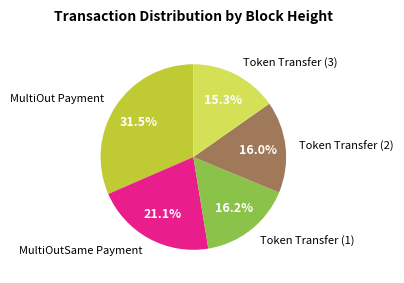

Count the number of slices in the pie.

5